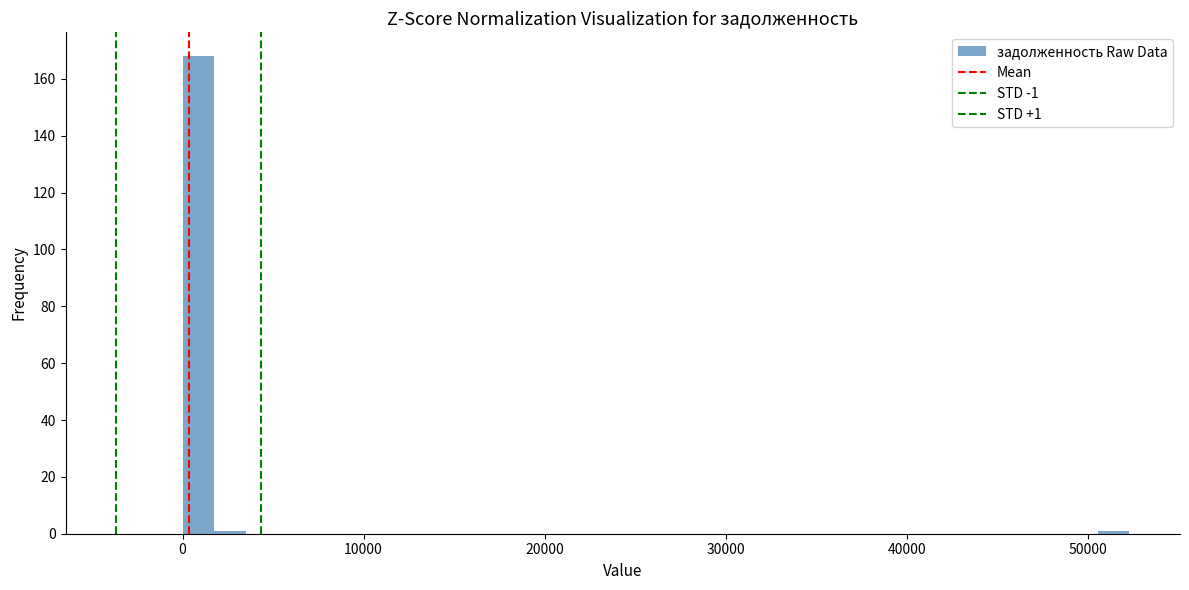

Around what value on the x-axis is the tallest bar? Give the approximate position of its centre, as read against the axis.

1000